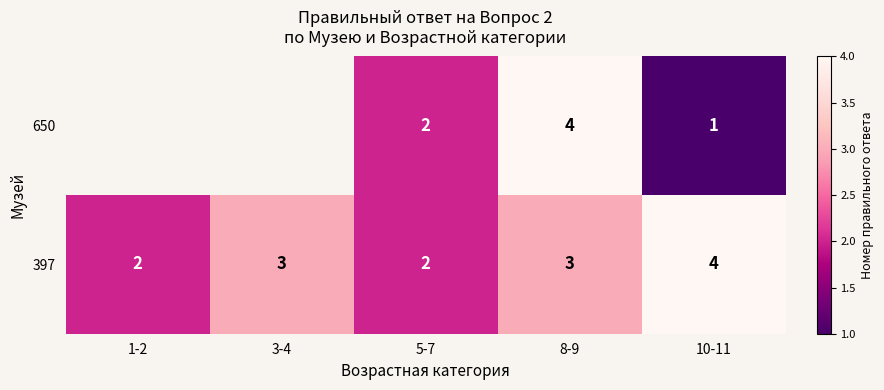

Is the value of 650 at 8-9 greater than the value of 397 at 3-4?

Yes